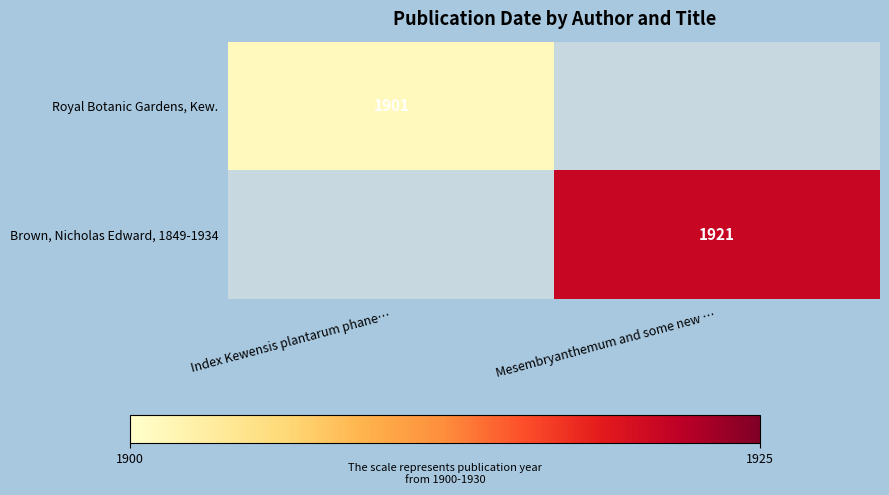

Which label corresponds to the largest value in the chart?

Mesembryanthemum and some new …